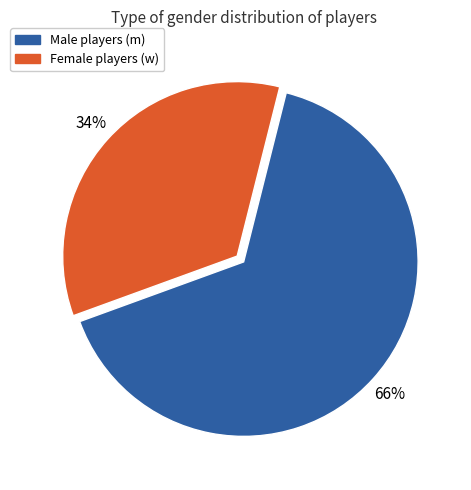

Is there any slice that represents more than half of the pie?

Yes